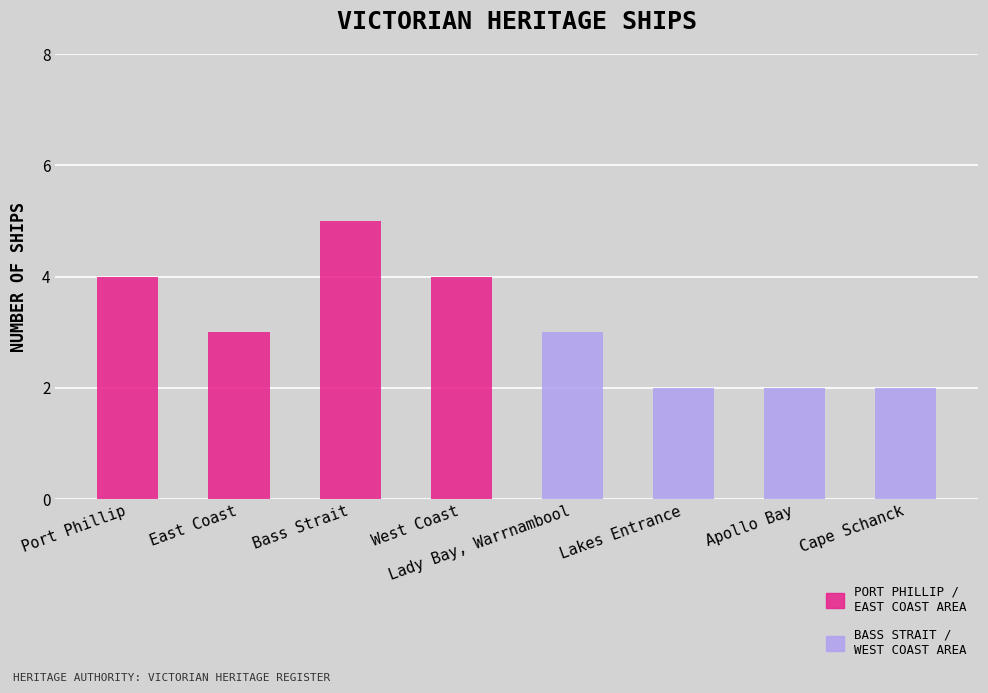

The Port Phillip / East Coast Area series shows 5 at Bass Strait. True or false?

True